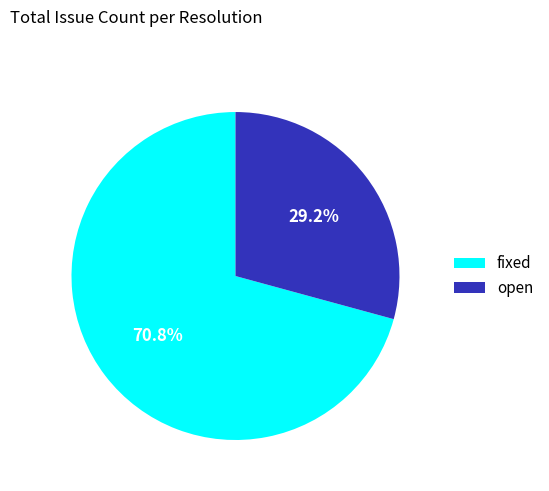

To the nearest percent, what percentage of the pie is open?

29%